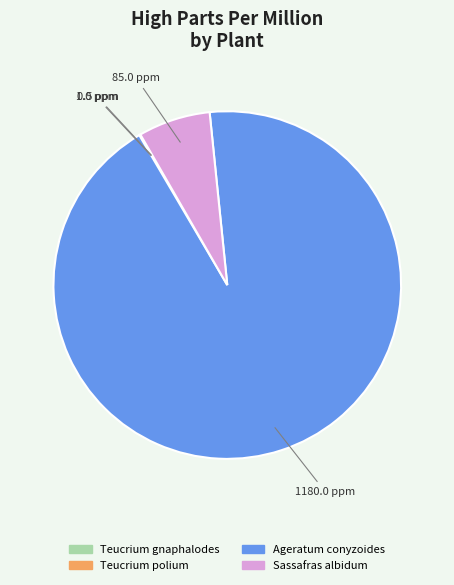

The Sassafras albidum slice represents 19% of the pie. True or false?

False